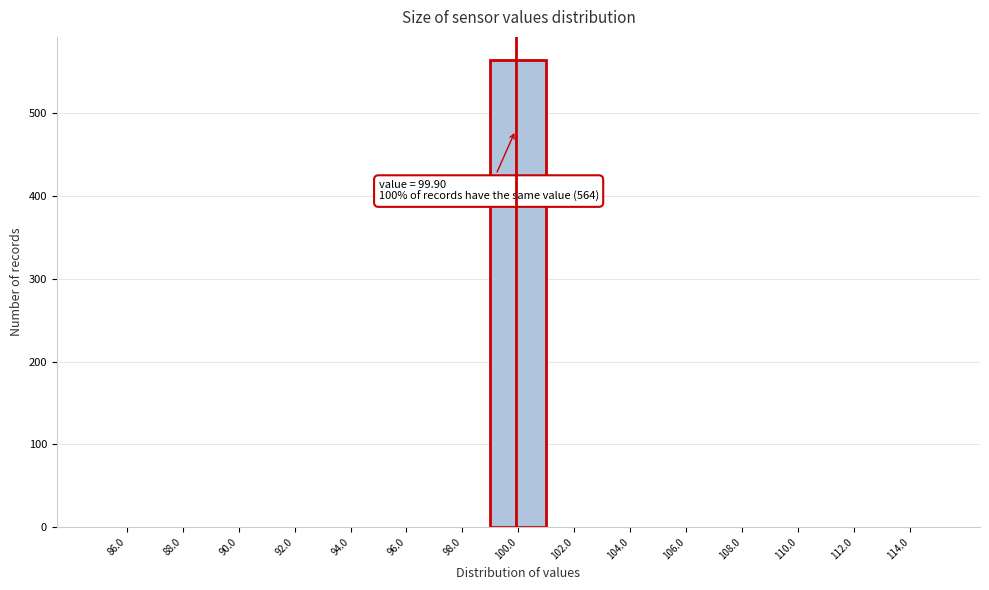

Over which range of the x-axis is the bar tallest?

99 to 101